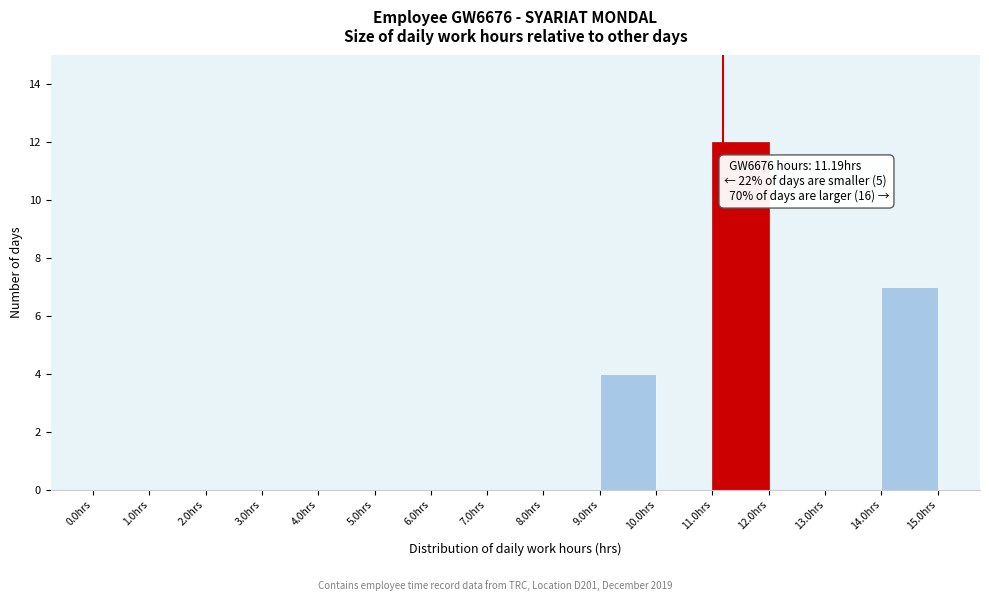

Which range on the x-axis has the tallest bar?

11 to 12